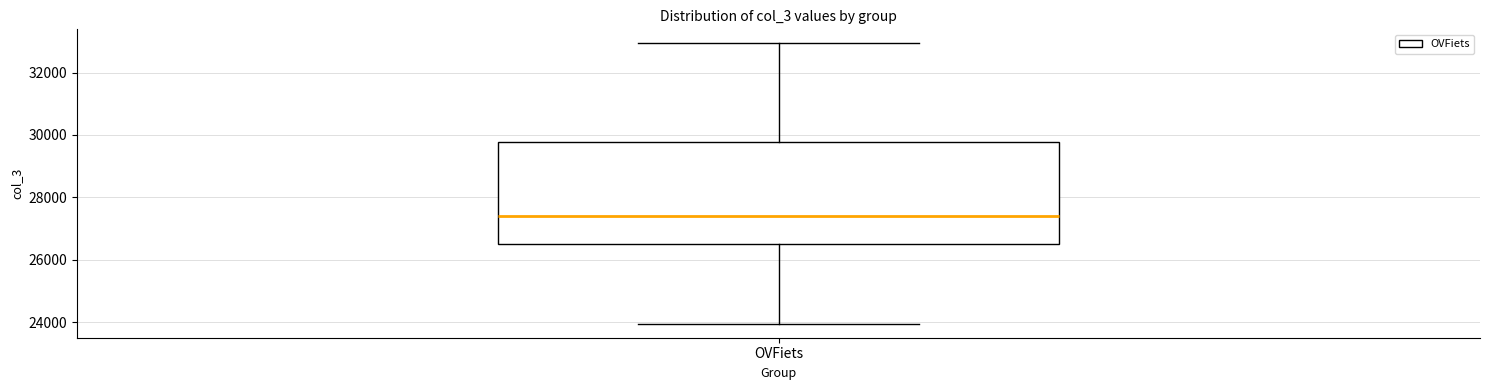

Where is the lower edge of the box for OVFiets on the y-axis? The values are not printed on the chart, so give them approximately, as read against the axis.

26600